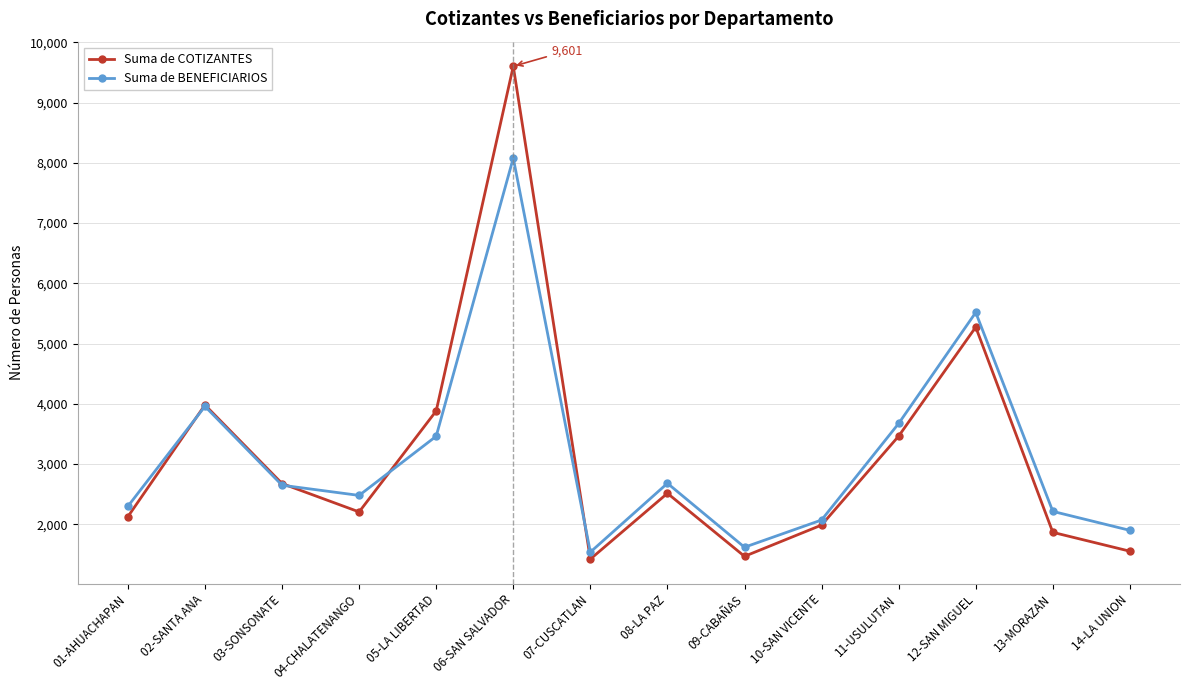

True or false: Suma de BENEFICIARIOS and Suma de COTIZANTES intersect in this chart.

True